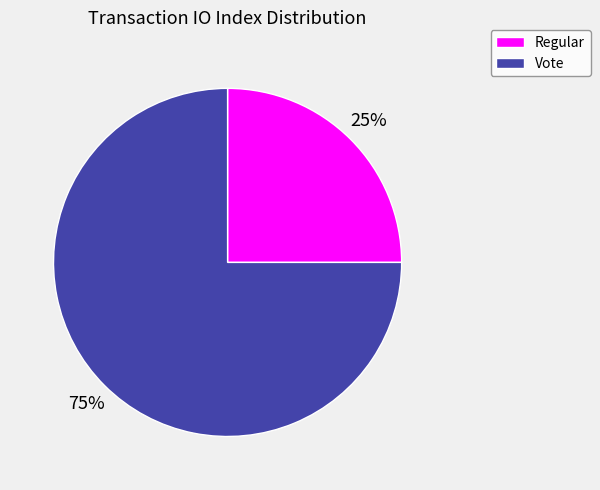

To the nearest percent, what percentage of the pie is Regular?

25%